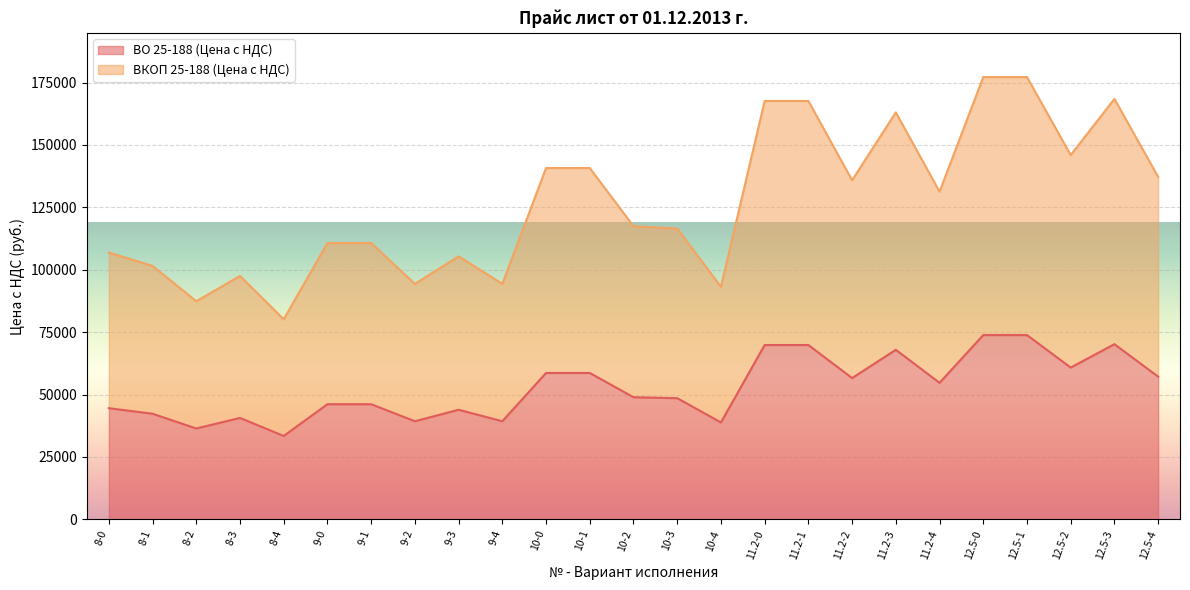

What is the label of the 13th point from the right?

10-2